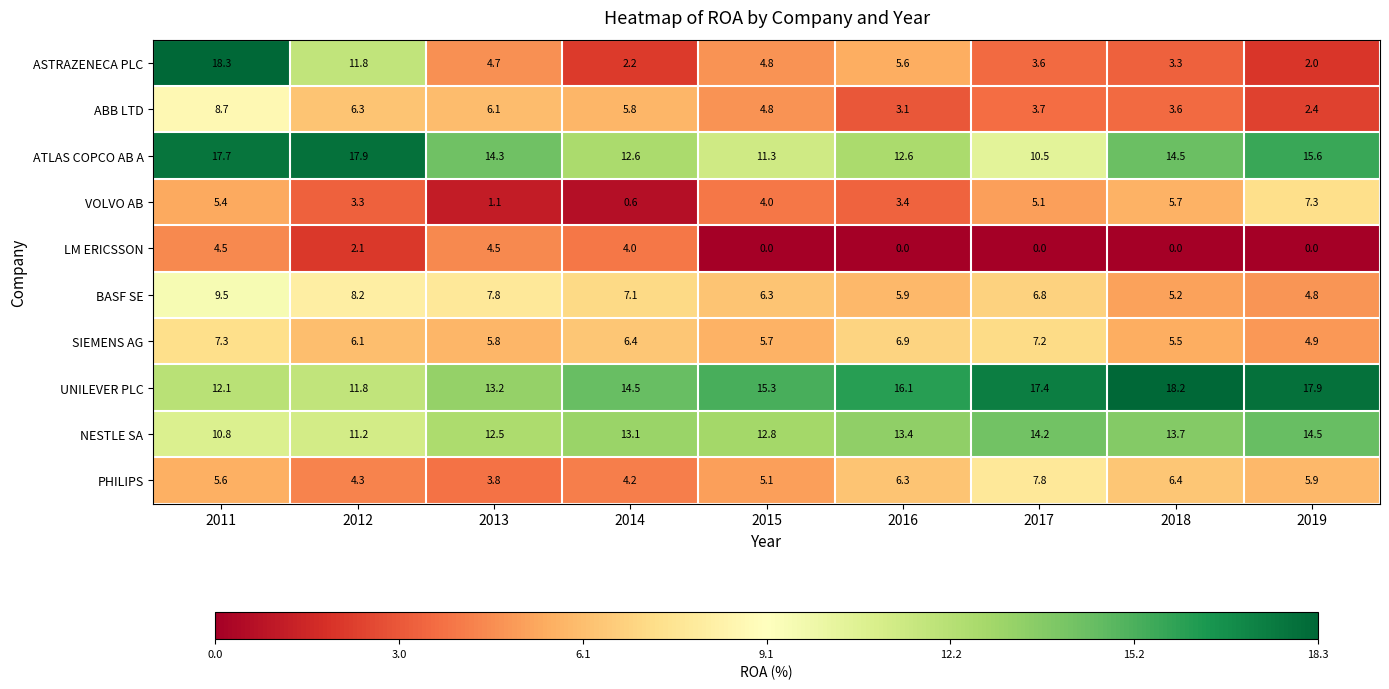

What is the difference between the maximum and minimum values in the UNILEVER PLC series?

6.4